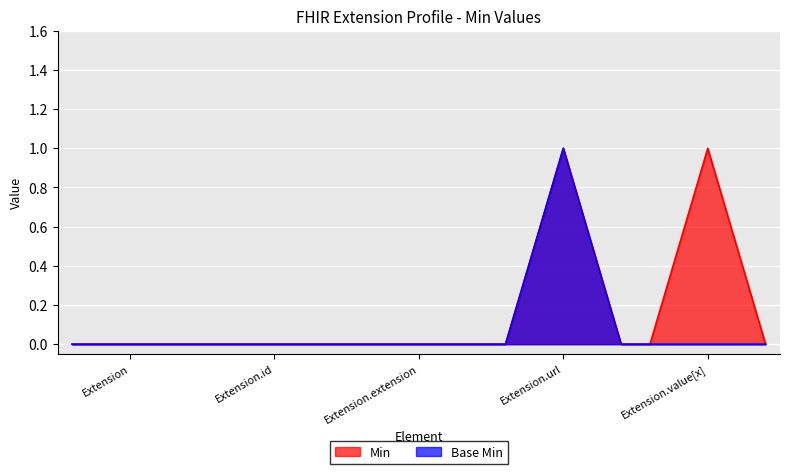

At Extension.url, list the series in order from largest to smallest.

Min, Base Min